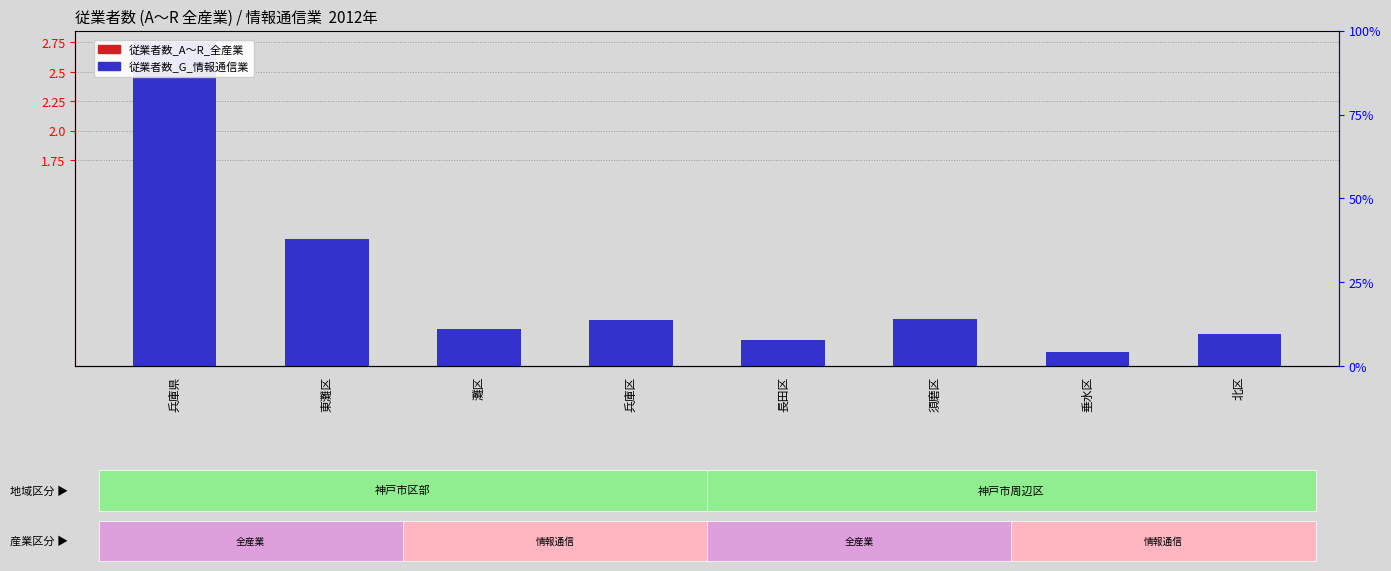

What is the total value across all series at 須磨区?

0.5